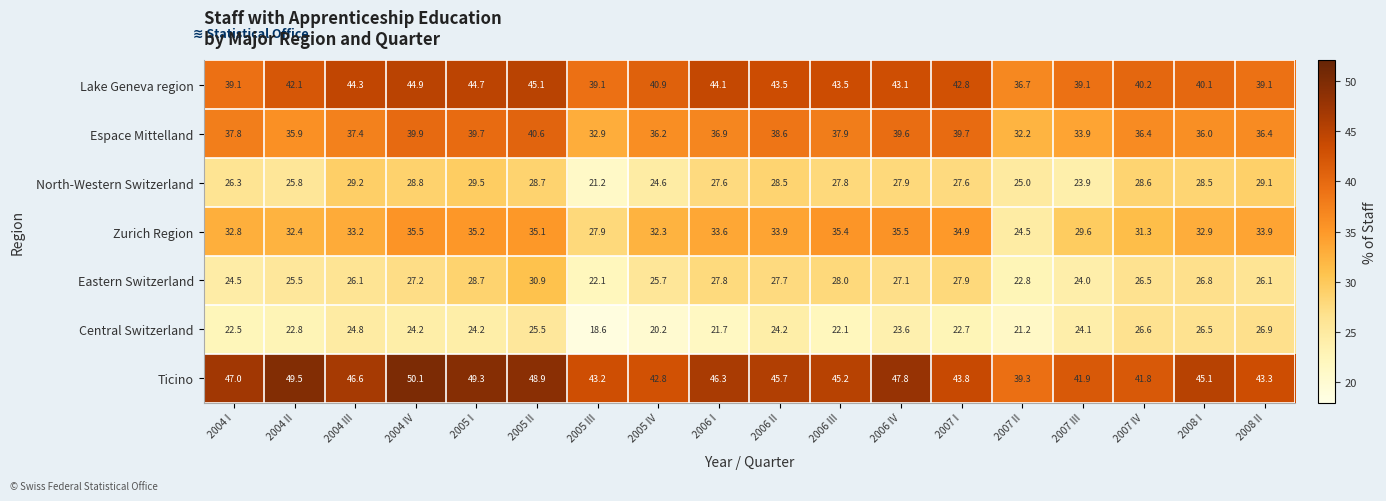

What is the average value of the Central Switzerland series?

23.5